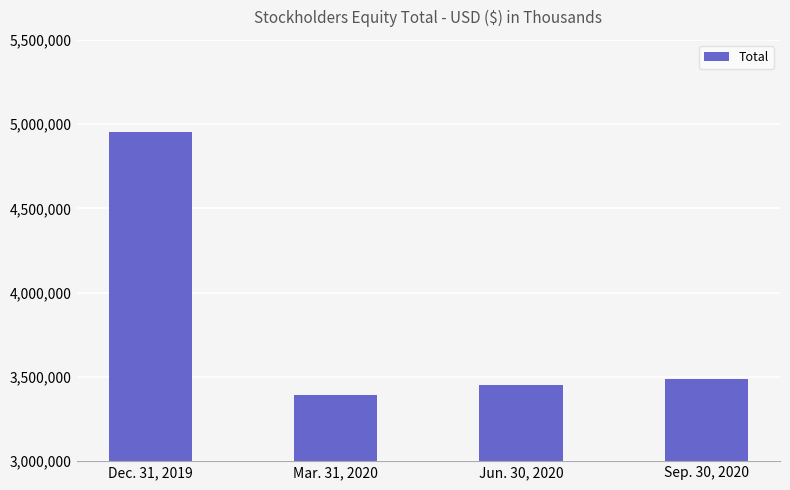

At which label does the data first exceed 3486231?

Dec. 31, 2019